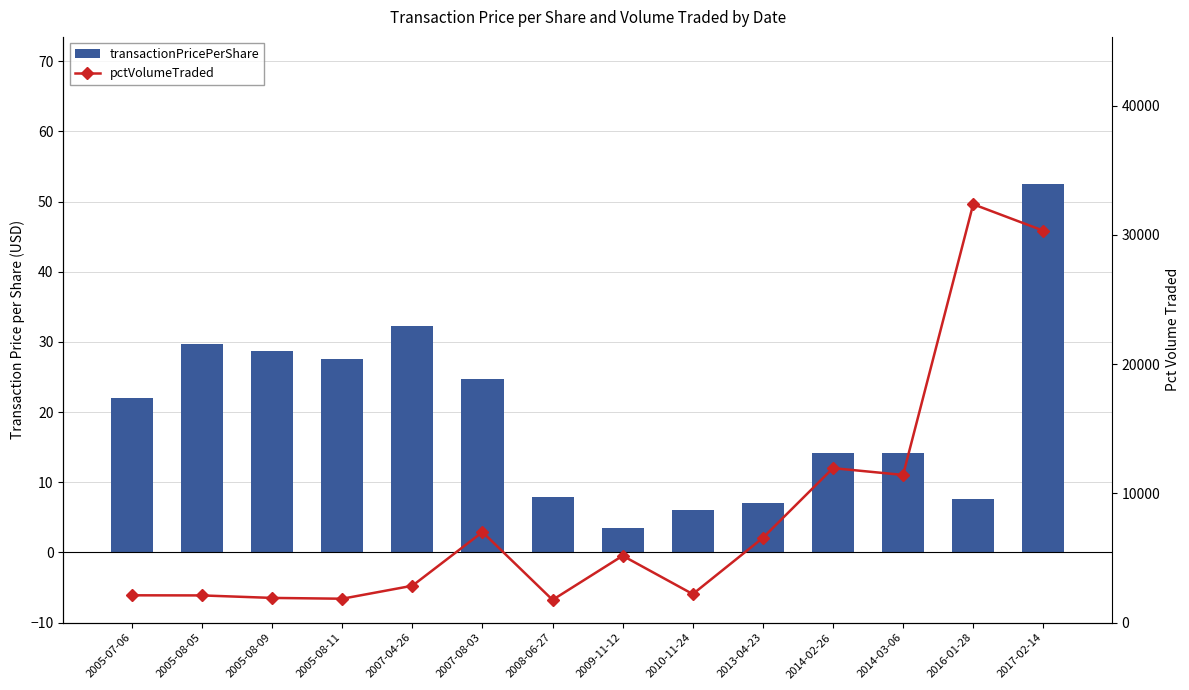

Is it true that pctVolumeTraded equals 1850.0 at 2005-08-11?

True